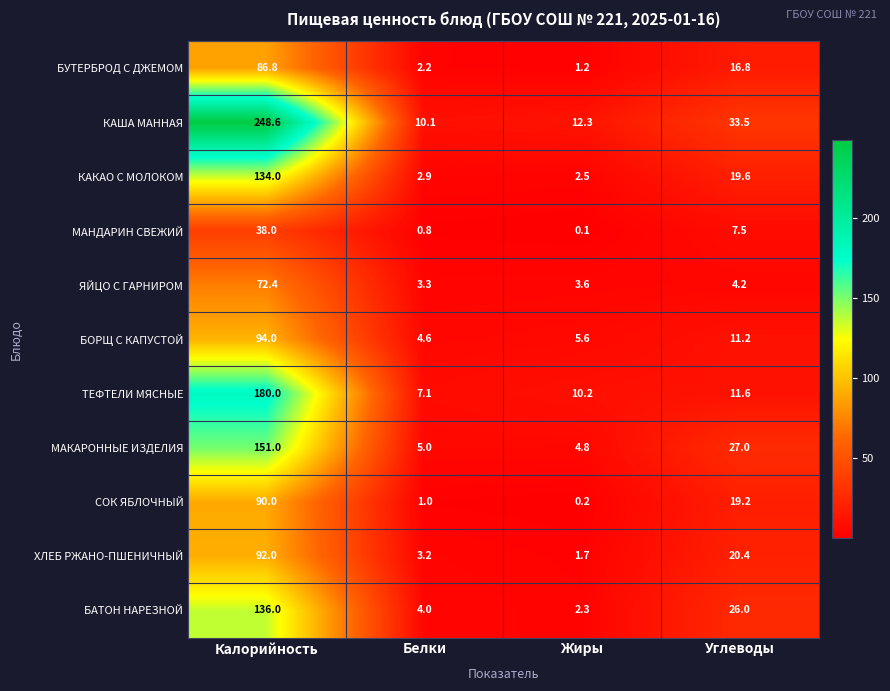

At Белки, list the series in order from largest to smallest.

КАША МАННАЯ, ТЕФТЕЛИ МЯСНЫЕ, МАКАРОННЫЕ ИЗДЕЛИЯ, БОРЩ С КАПУСТОЙ, БАТОН НАРЕЗНОЙ, ЯЙЦО С ГАРНИРОМ, ХЛЕБ РЖАНО-ПШЕНИЧНЫЙ, КАКАО С МОЛОКОМ, БУТЕРБРОД С ДЖЕМОМ, СОК ЯБЛОЧНЫЙ, МАНДАРИН СВЕЖИЙ